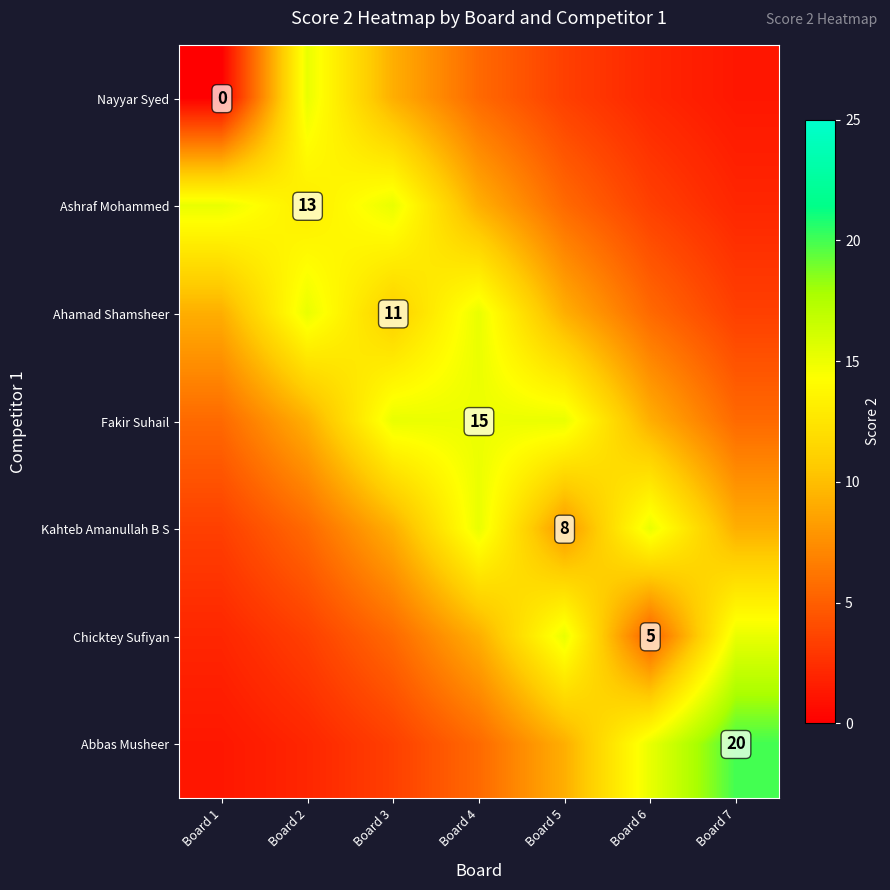

What is the sum of the Ahamad Shamsheer values at Board 4 and Board 5?

24.4